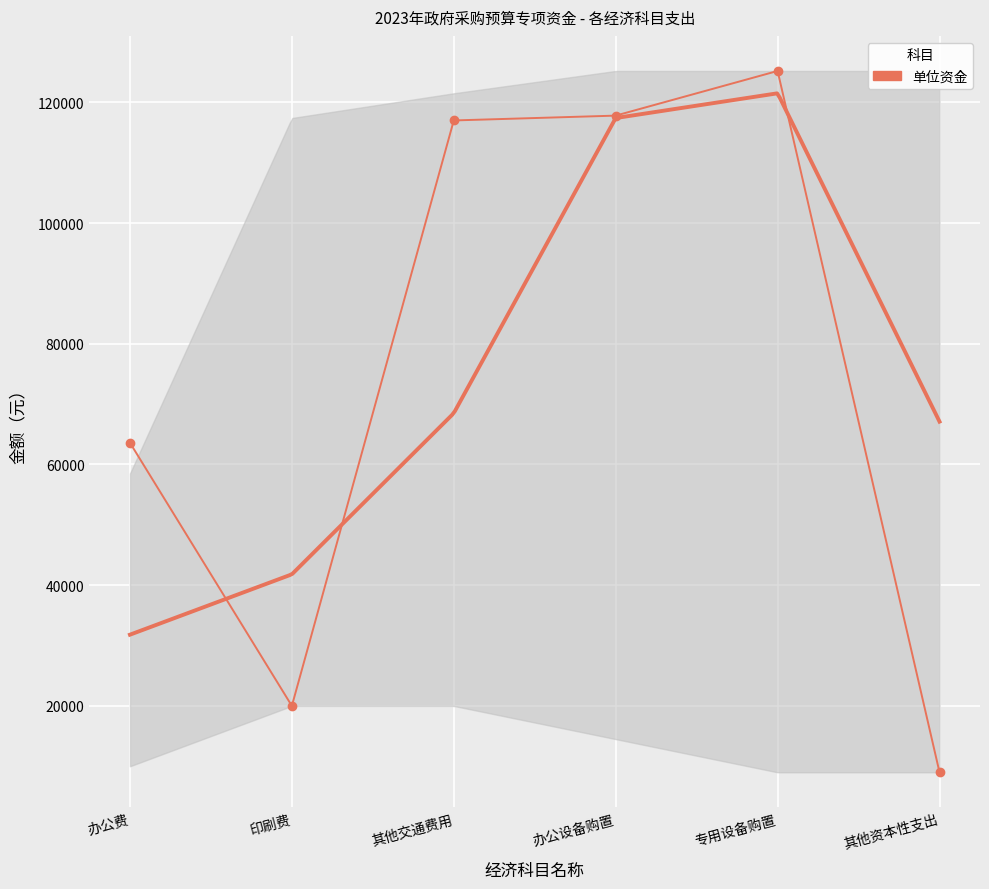

True or false: the data shows 9000 at 其他资本性支出.

True